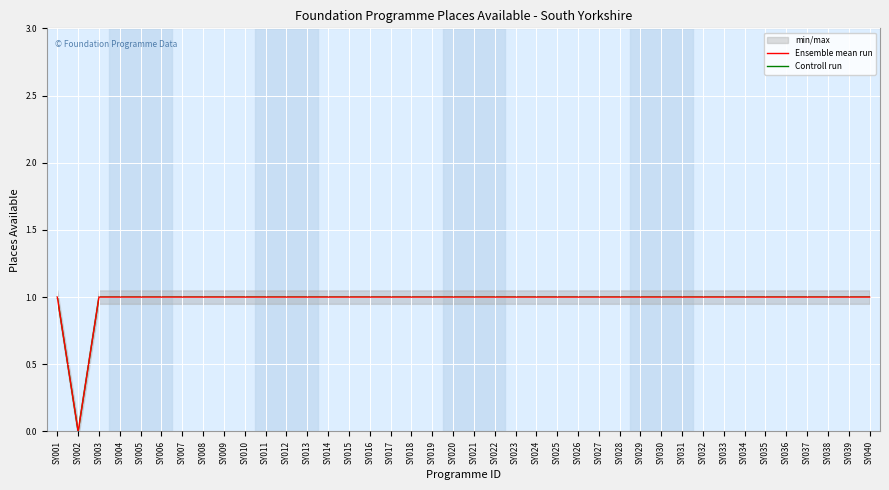

What is the maximum value for Ensemble mean run?

1